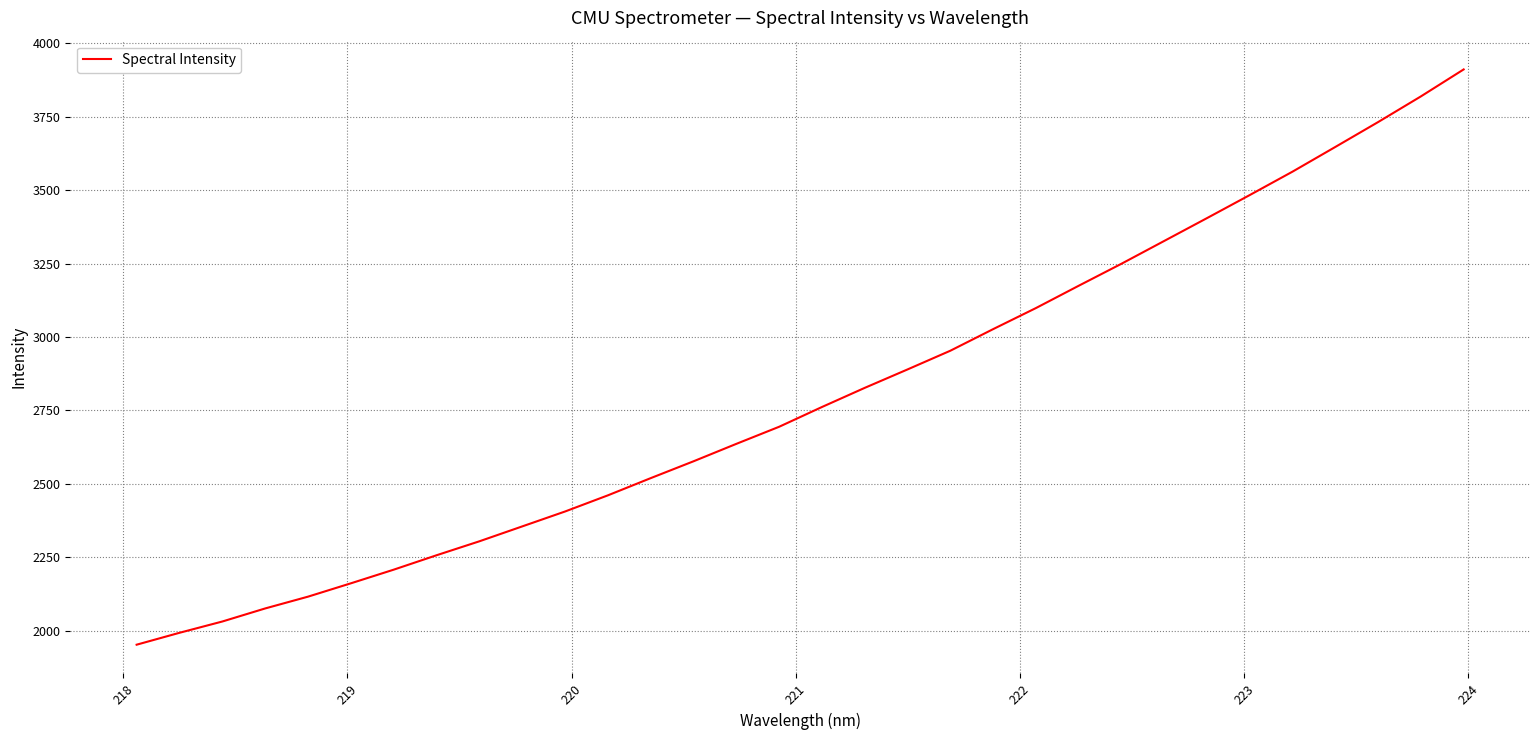

What is the sum of all values?

89622.4